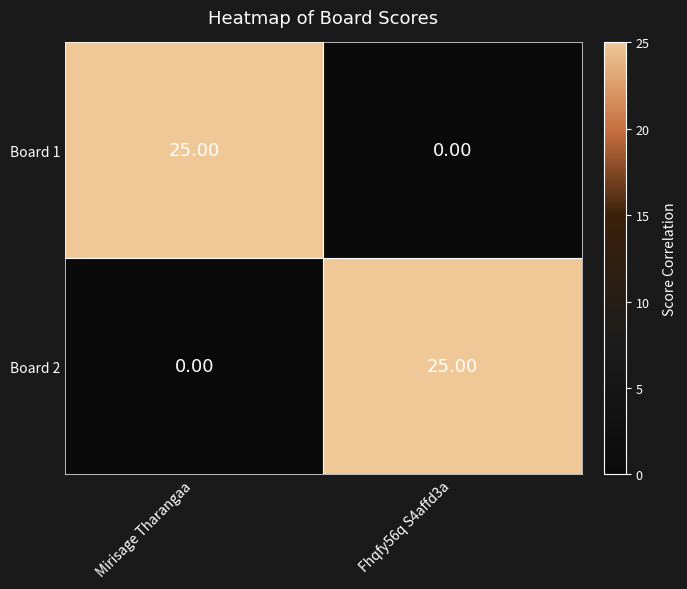

Count the number of categories in the chart.

2